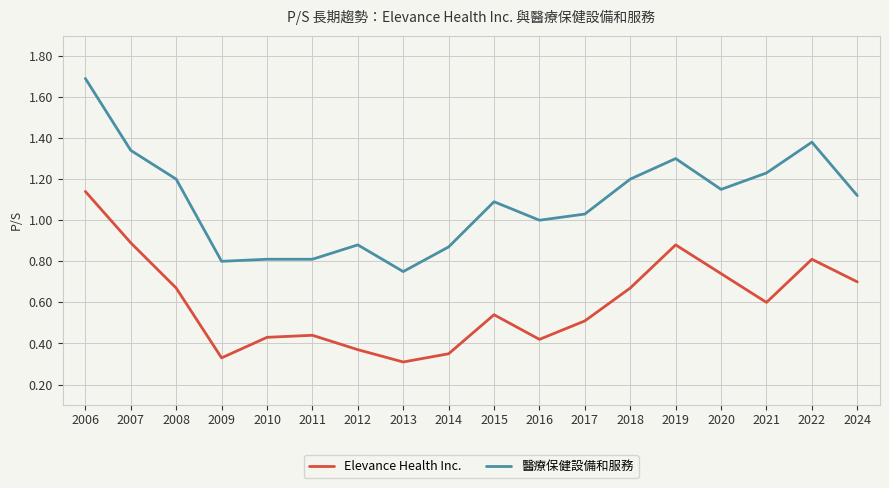

Where does the 醫療保健設備和服務 series first go above 1?

2006